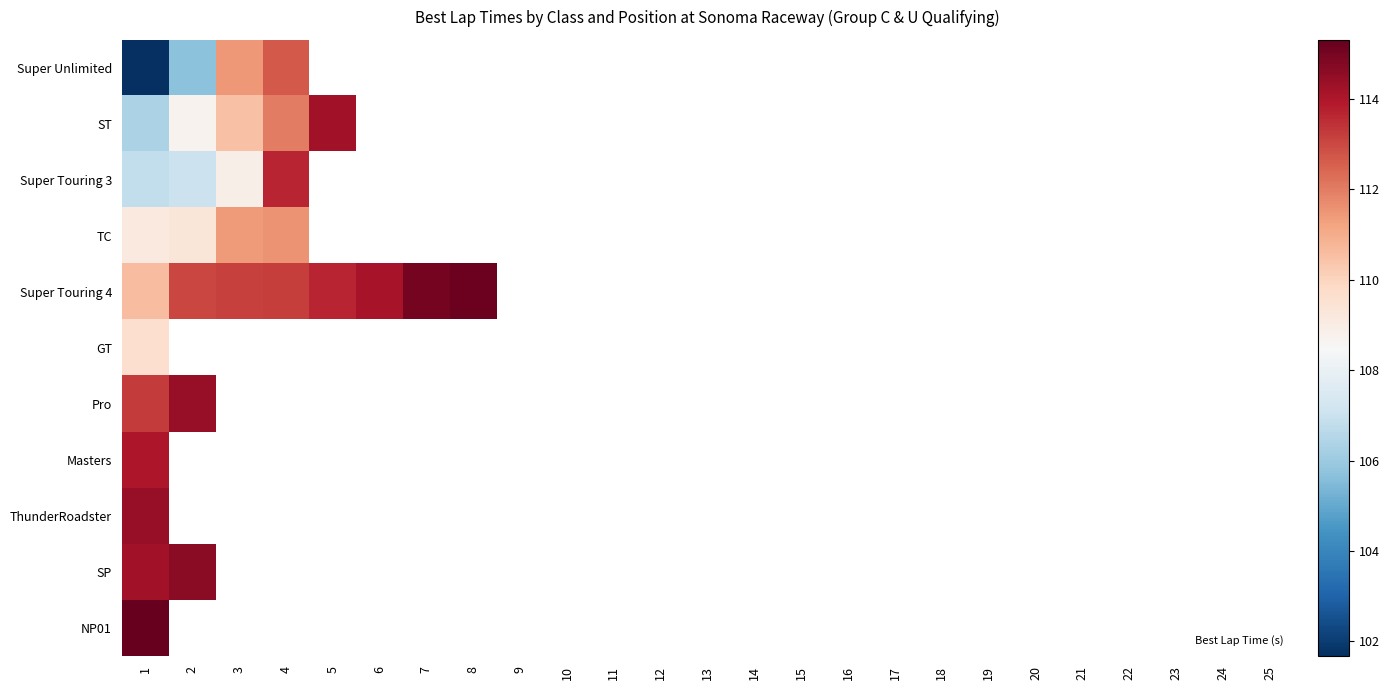

At which label is NP01 closest to 115?

1